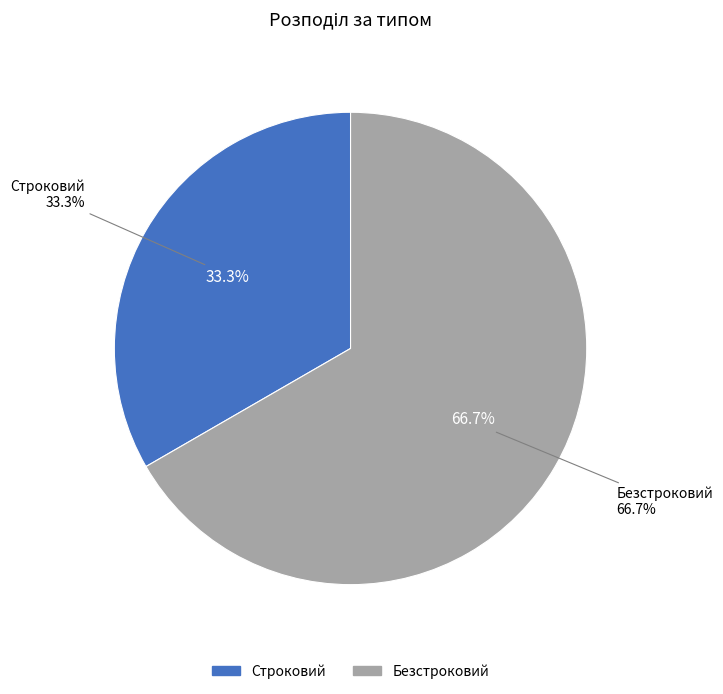

To the nearest percent, what is the average slice percentage?

50%